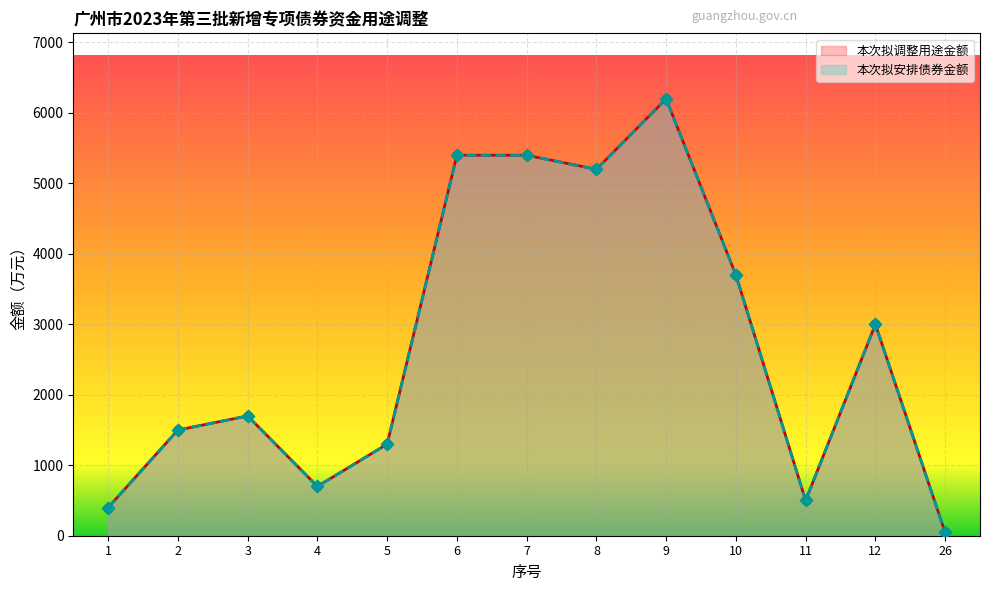

At how many categories does at least one series exceed 1690?

7